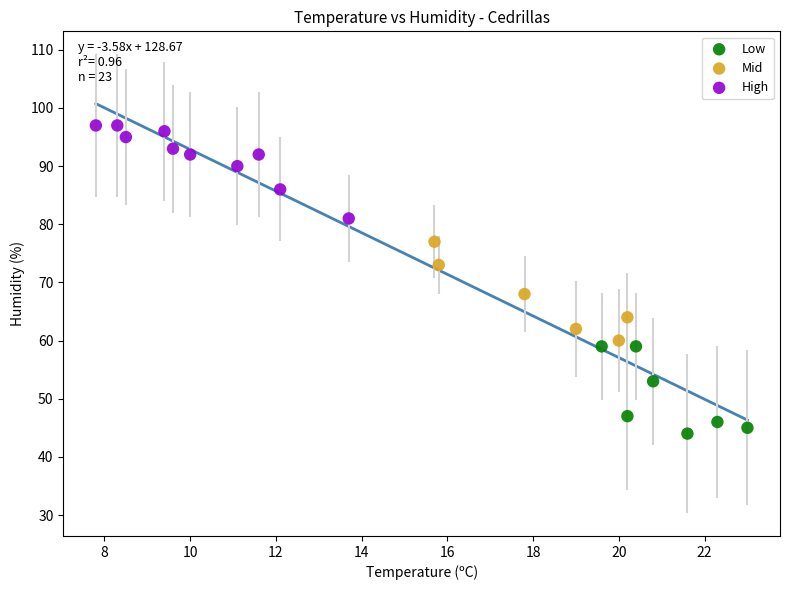

Which series reaches the maximum Y coordinate?

High